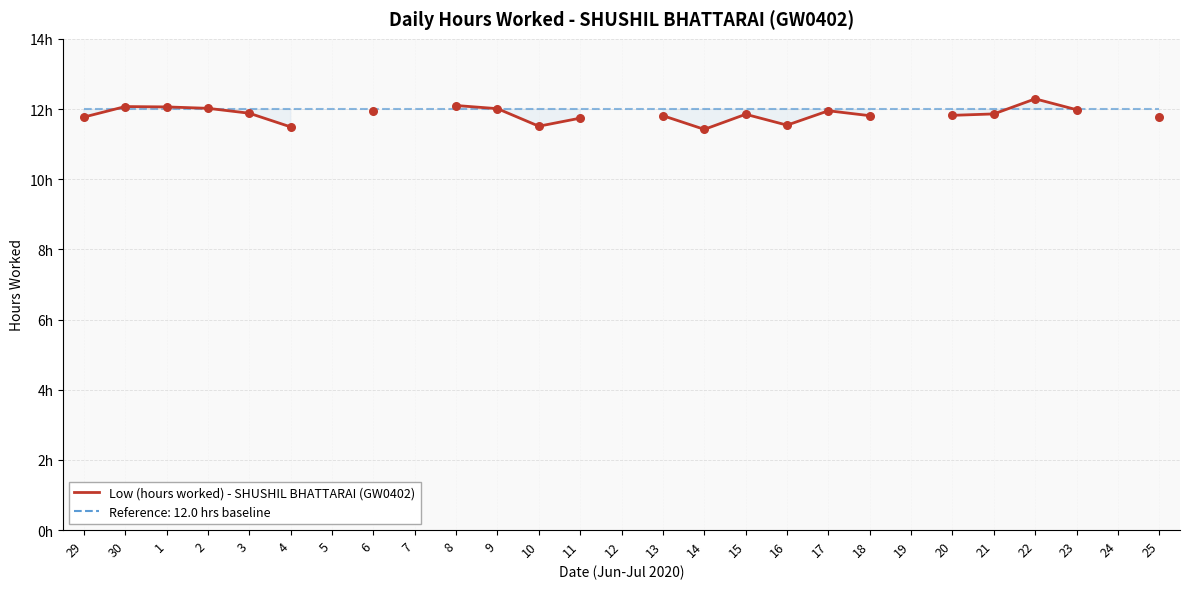

At how many categories does at least one series exceed 11?

27